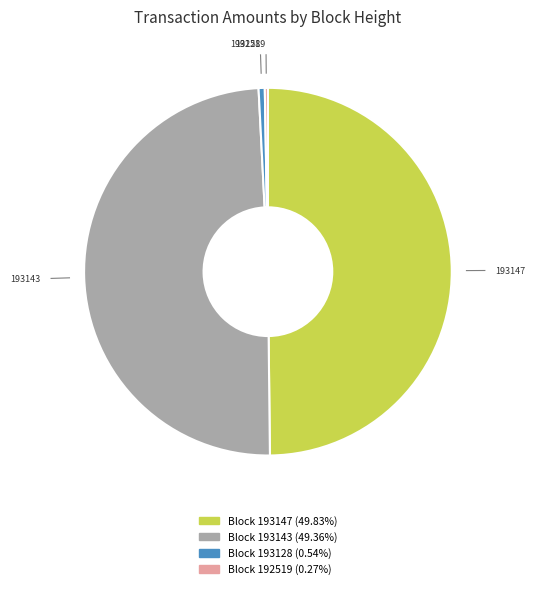

What is the ratio of the value at Block 193147 (49.83%) to the value at Block 193143 (49.36%)?

1.0